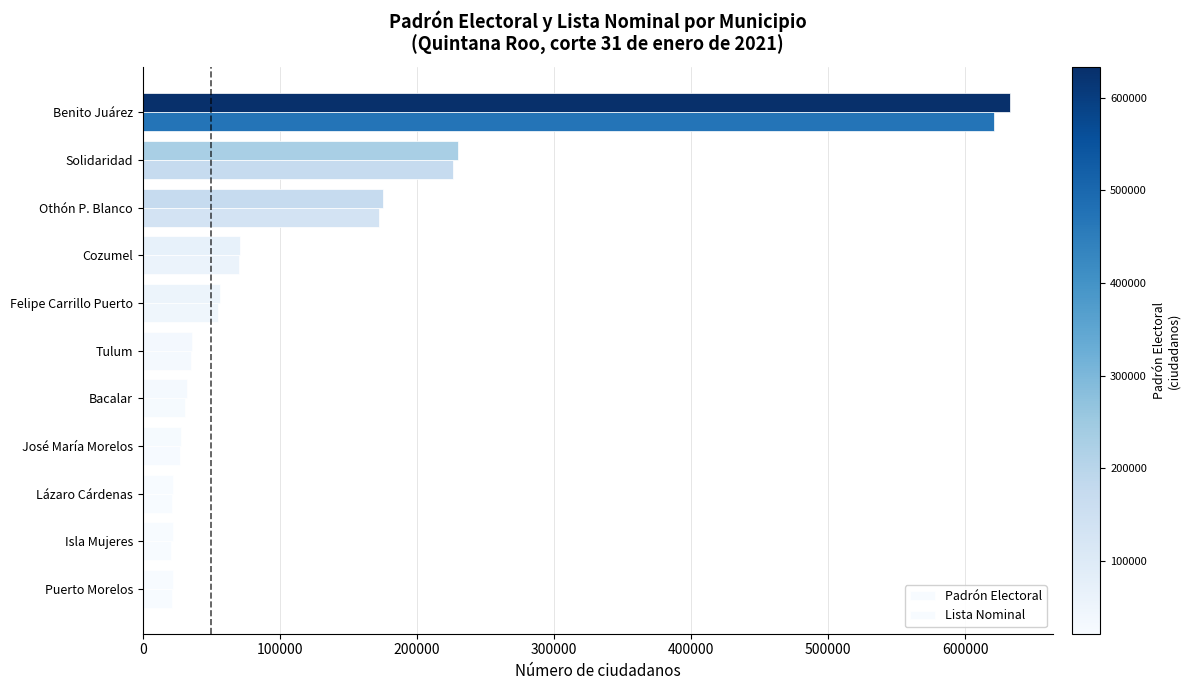

How many categories are shown in the chart?

11